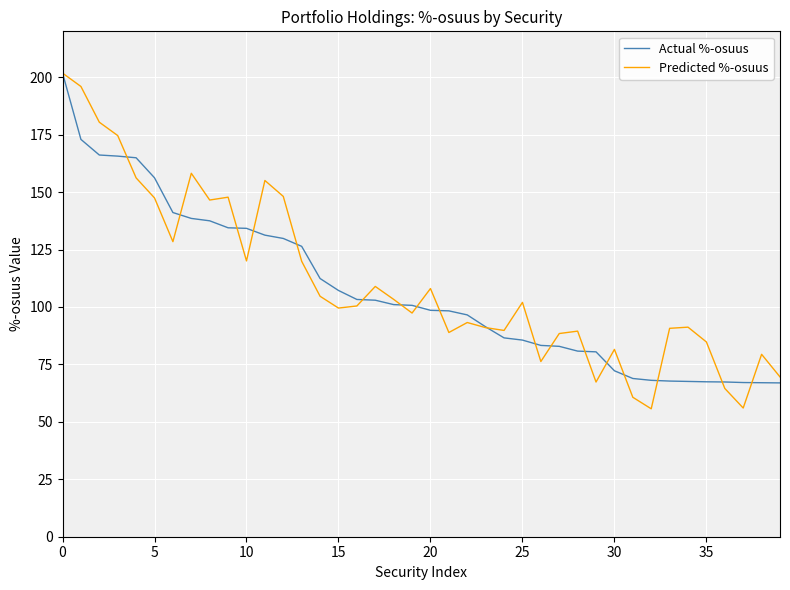

Which series has the largest range (max minus min)?

Predicted %-osuus